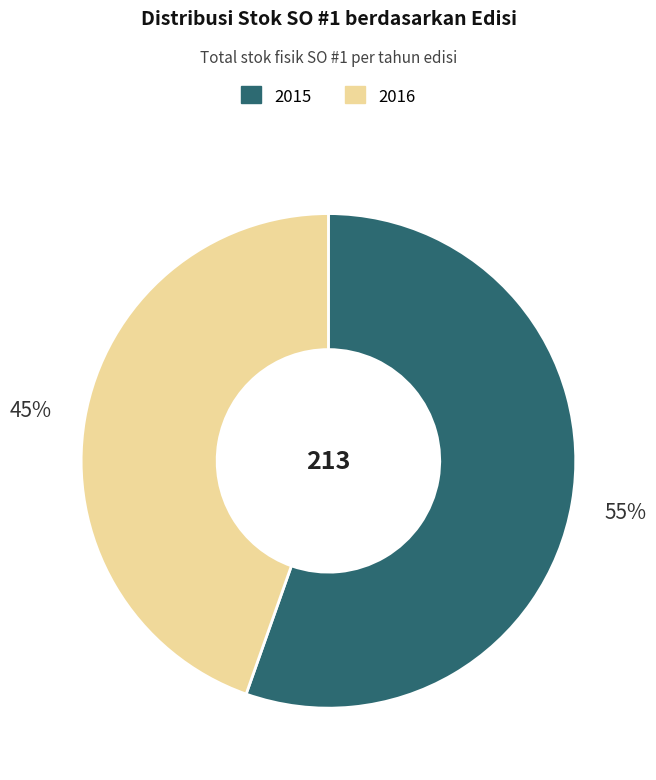

Is it true that 2016 is 57% of the pie?

False